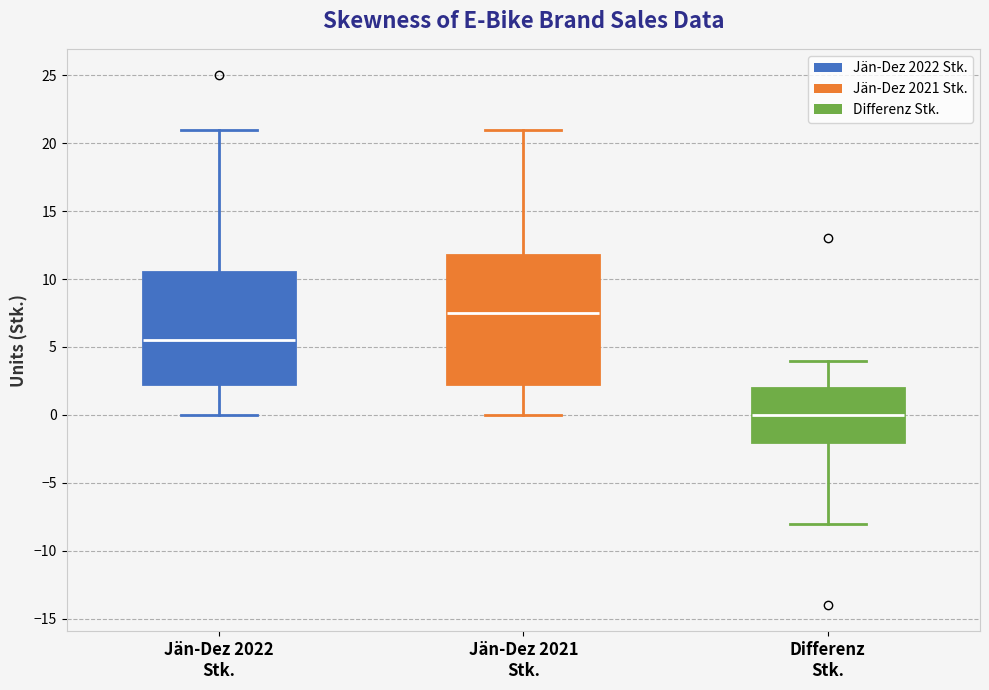

Where does the upper whisker of the box for Differenz Stk. end on the y-axis? The values are not printed on the chart, so give them approximately, as read against the axis.

4.0